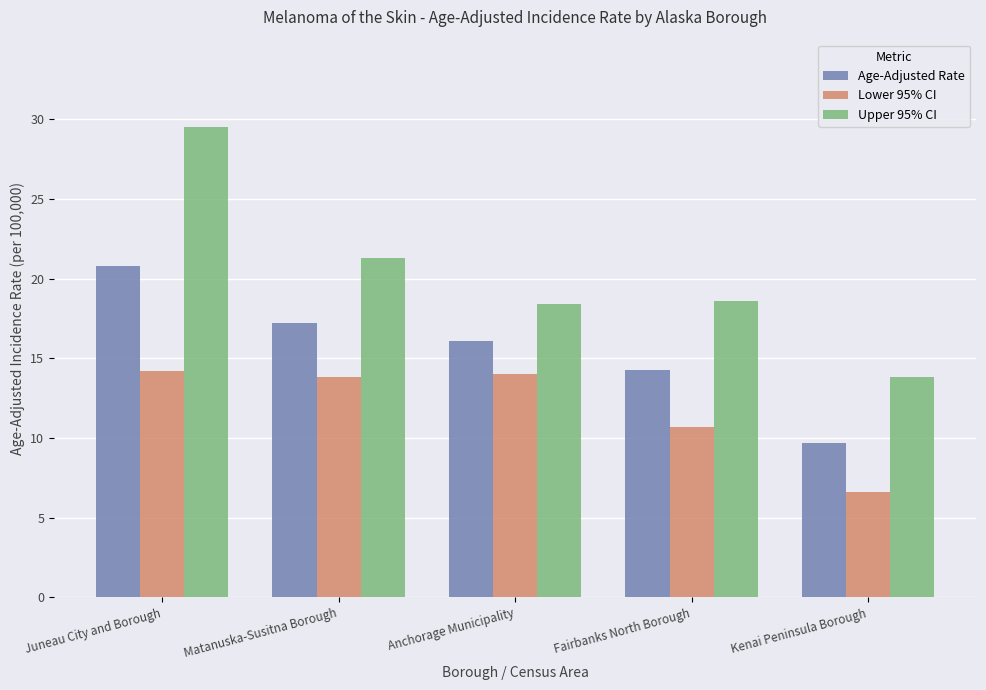

Reading left to right, what are all the values shown in this chart?

Age-Adjusted Rate: Juneau City and Borough=20.8	Matanuska-Susitna Borough=17.2	Anchorage Municipality=16.1	Fairbanks North Borough=14.3	Kenai Peninsula Borough=9.7
Lower 95% CI: Juneau City and Borough=14.2	Matanuska-Susitna Borough=13.8	Anchorage Municipality=14.0	Fairbanks North Borough=10.7	Kenai Peninsula Borough=6.6
Upper 95% CI: Juneau City and Borough=29.5	Matanuska-Susitna Borough=21.3	Anchorage Municipality=18.4	Fairbanks North Borough=18.6	Kenai Peninsula Borough=13.8